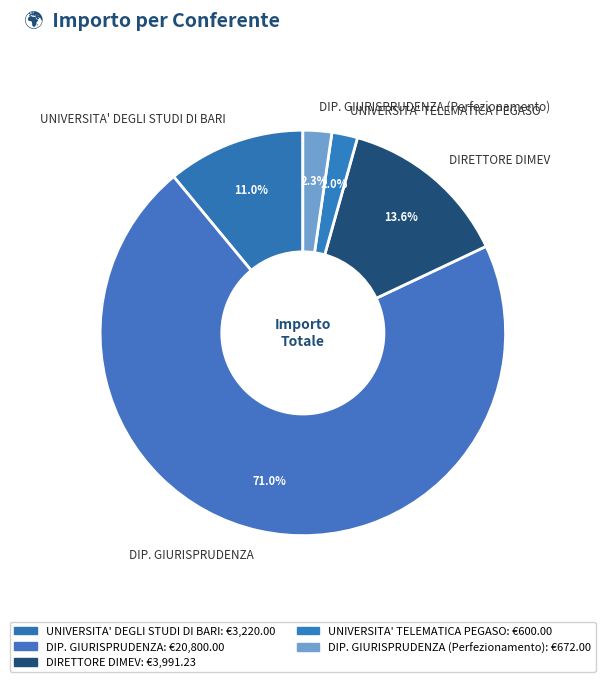

To the nearest percent, what portion does DIRETTORE DIMEV represent?

14%